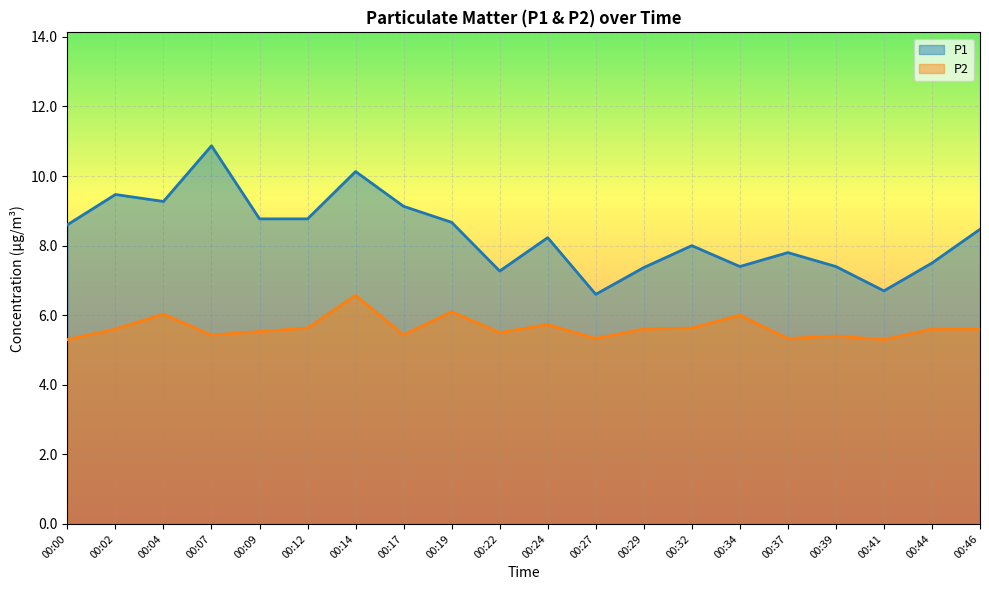

What is the sum of all P1 values?

166.4